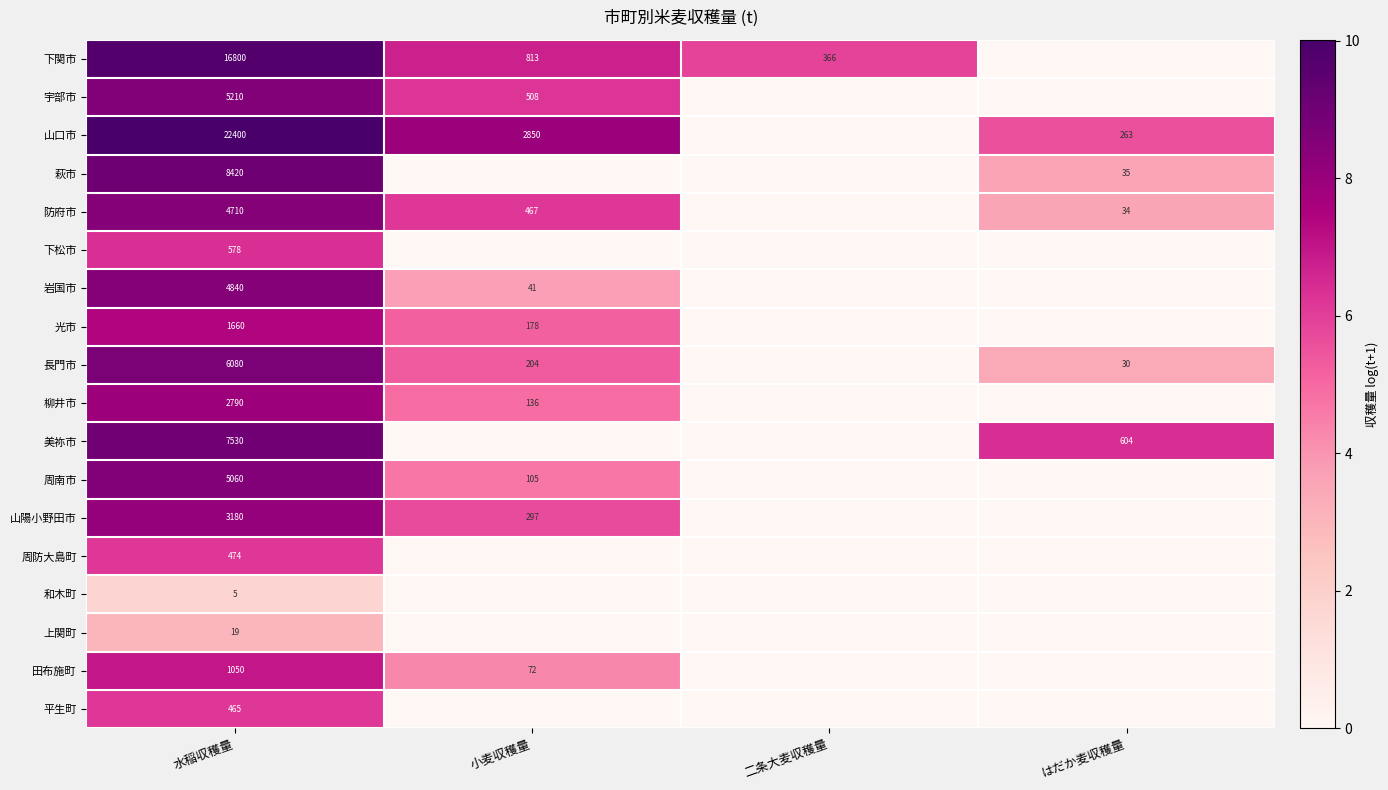

The 岩国市 series shows 41 at 小麦収穫量. True or false?

True